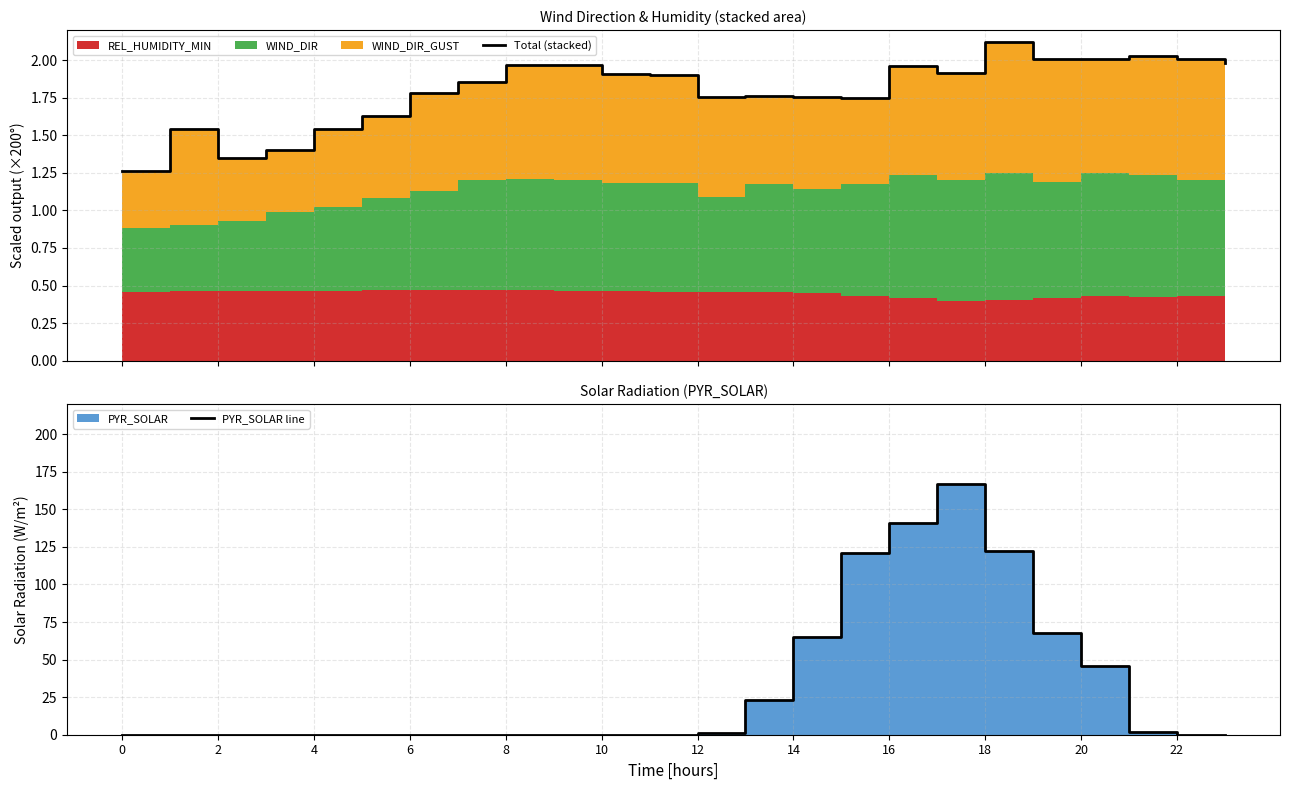

Reading left to right, extract all data points from this chart.

Total (stacked): 1.3	1.5	1.4	1.4	1.5	1.6	1.8	1.9	2.0	2.0	1.9	1.9	1.8	1.8	1.8	1.7	2.0	1.9	2.1	2.0	2.0	2.0	2.0	2.0
PYR_SOLAR line: 0.0	0.0	0.0	0.0	0.0	0.0	0.0	0.0	0.0	0.0	0.0	0.0	1.0	23.0	65.0	121.0	141.0	167.0	122.0	68.0	46.0	2.0	0.0	0.0